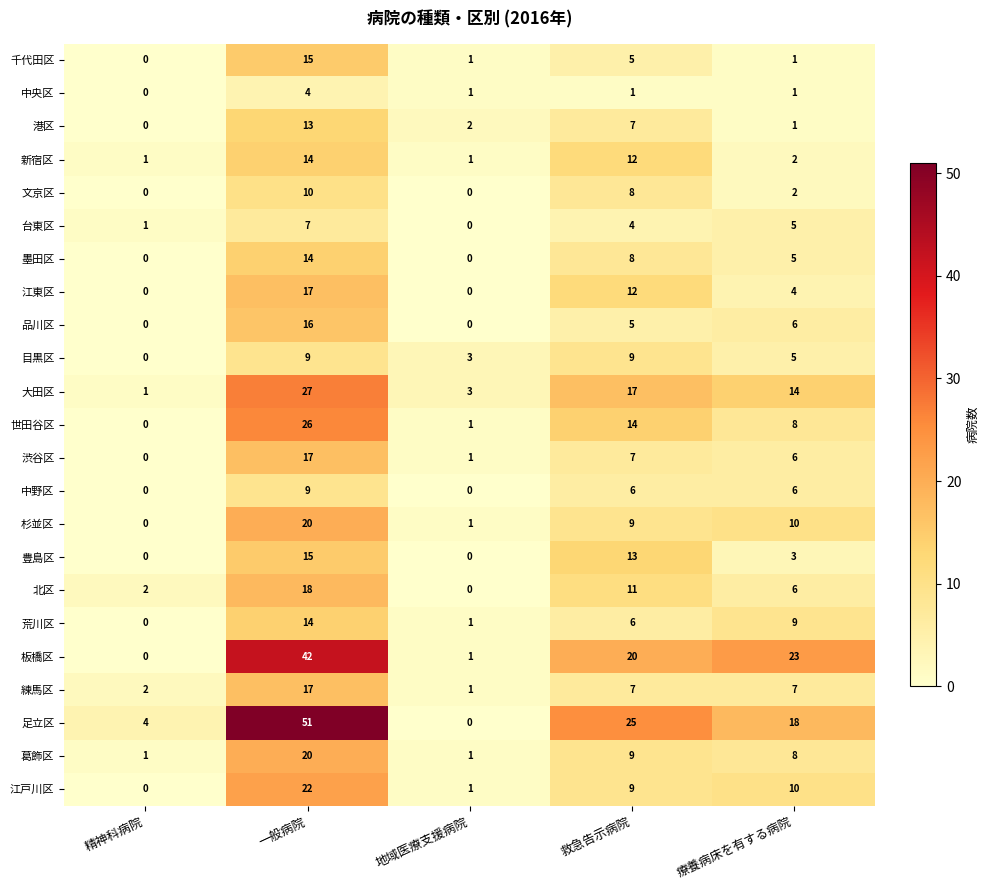

What is the average value of the 目黒区 series?

5